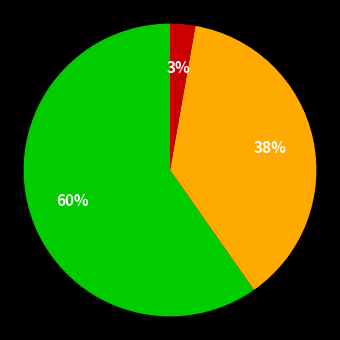

Is there any slice that represents more than half of the pie?

Yes